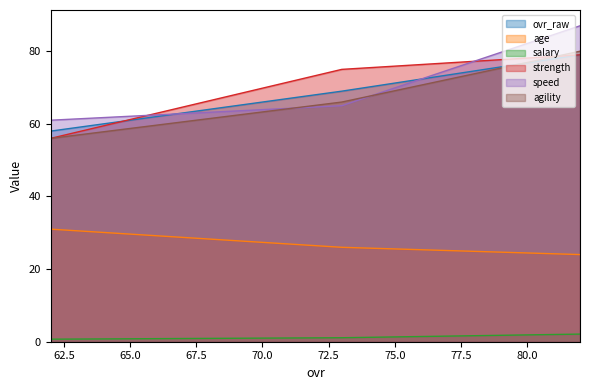

How many values in the age series are below 26?

1